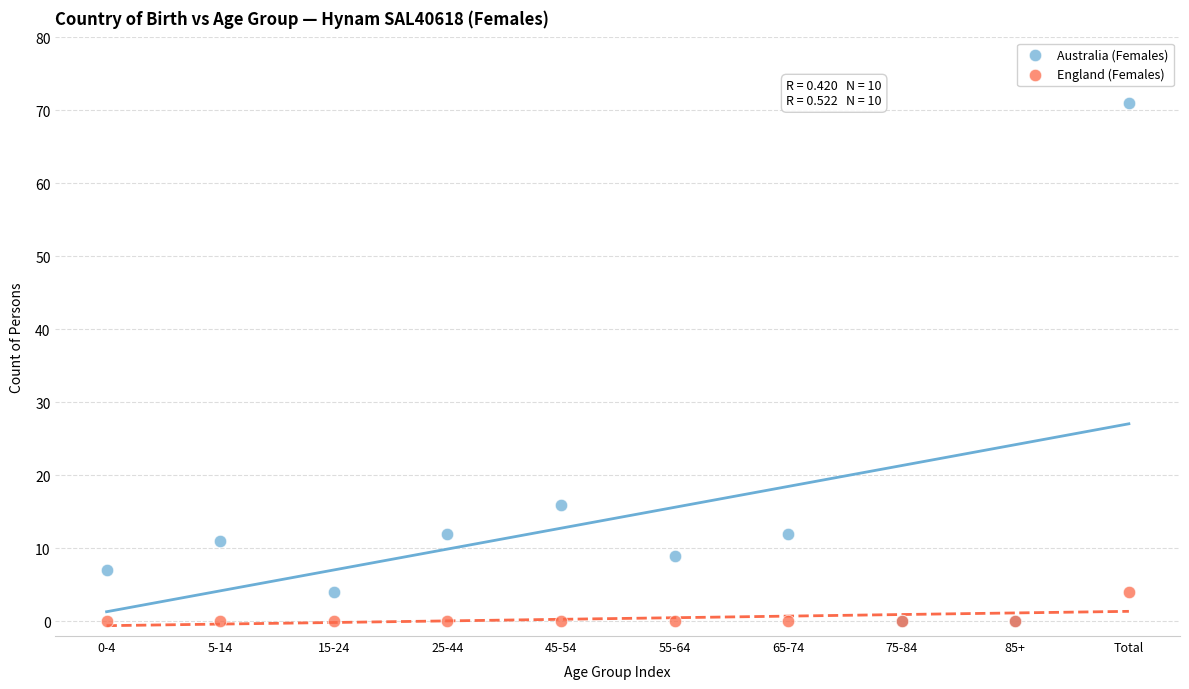

What are all the series names shown in the legend?

Australia (Females), England (Females)